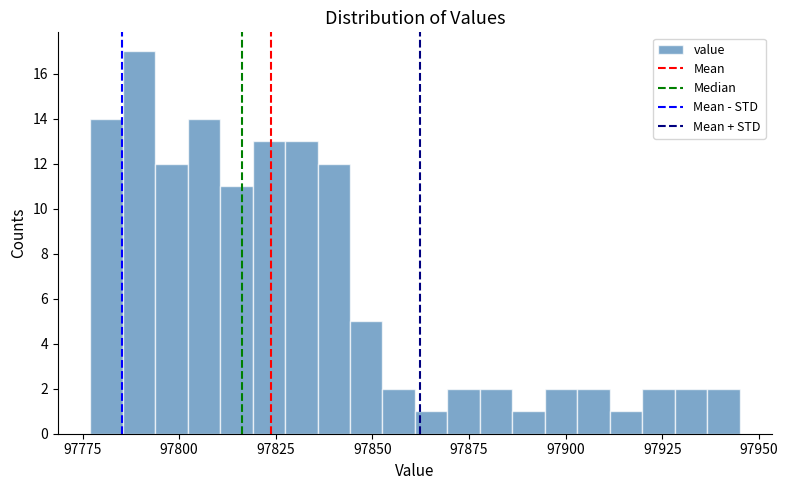

Read against the x-axis, roughly where is the centre of the tallest bar?

97790